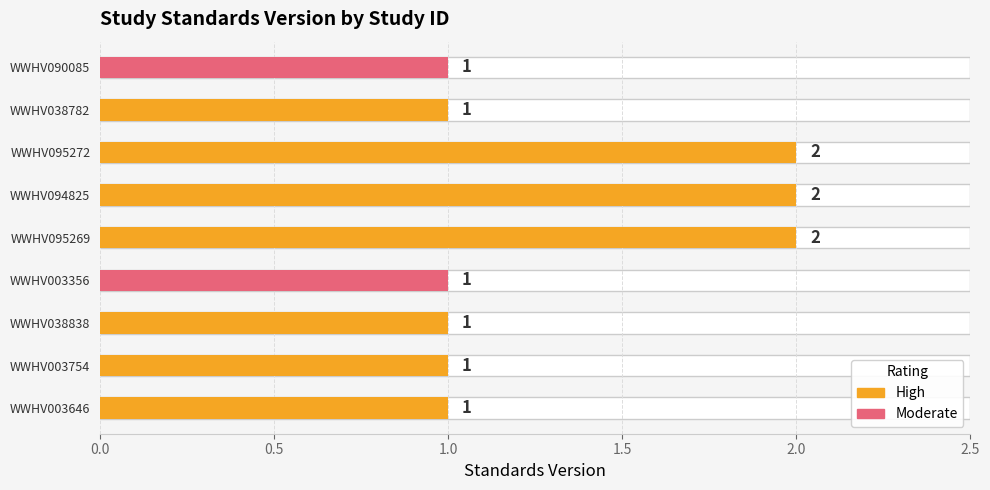

Are the bars horizontal?

Yes